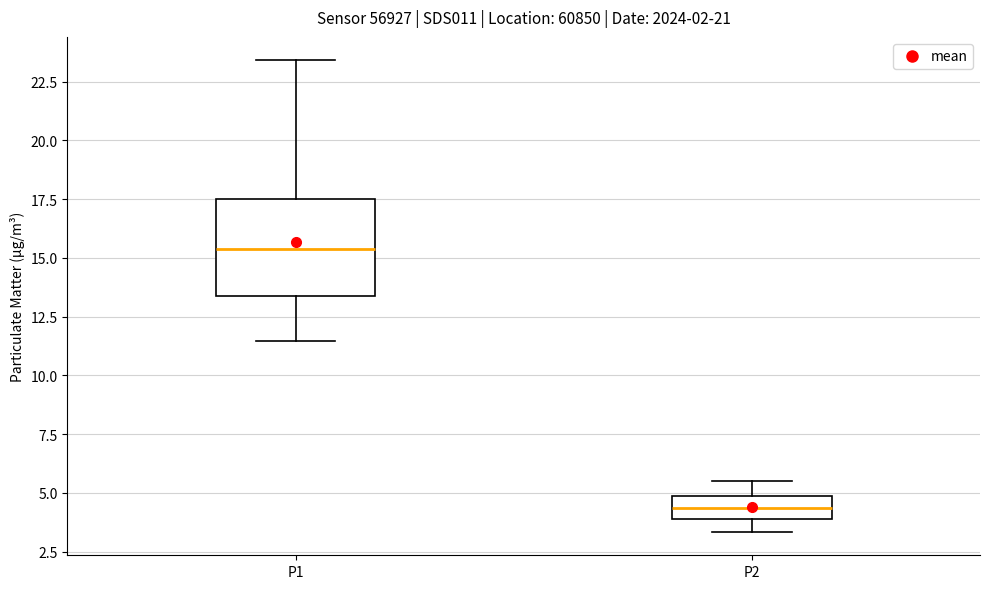

Reading left to right, transcribe this box plot: for each box, give where its median line is, the range the box spans, and where its two whiskers end, as read against the y-axis. The values are not printed on the chart, so give them approximately, as read against the axis.

P1: median 15.5, box 13.5 to 17.5, whiskers 11.5 to 23.5
P2: median 4.5, box 4.0 to 5.0, whiskers 3.5 to 5.5